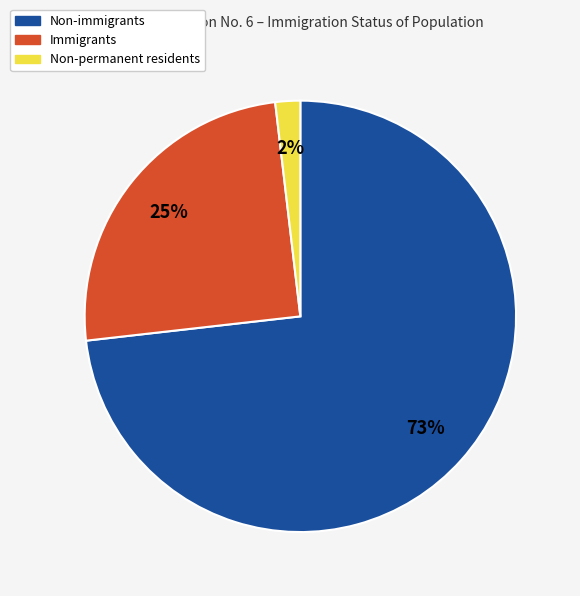

Is the sum of Non-permanent residents and Non-immigrants greater than half?

Yes